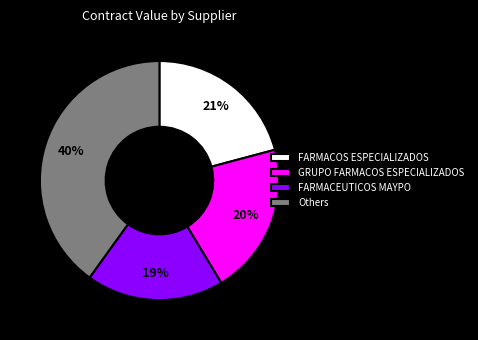

What is the ratio of the value at Others to the value at GRUPO FARMACOS ESPECIALIZADOS?

2.0